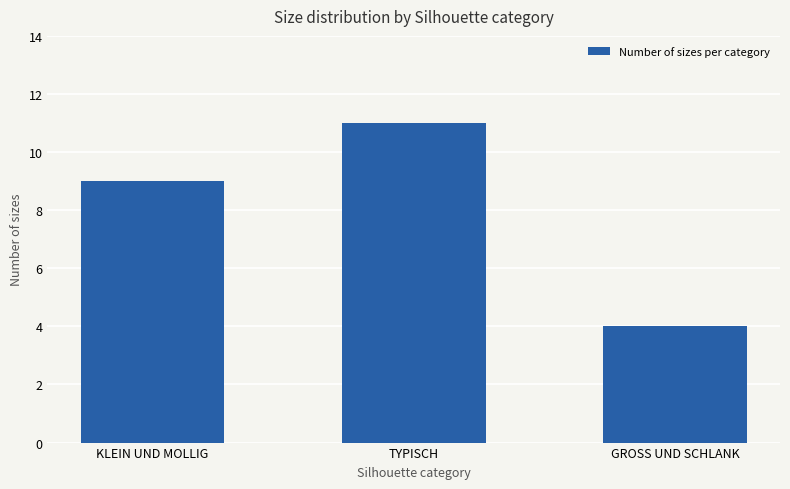

What is the value of the 2nd bar from the left?

11